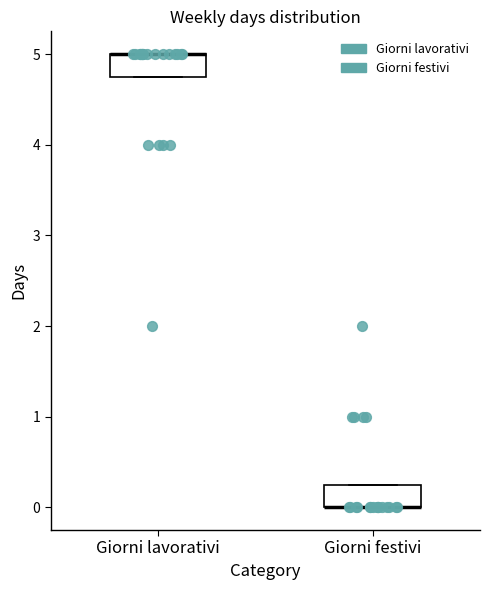

Reading left to right, read every box against the y-axis: the position of its median line, the range the box covers, and the ends of its whiskers. The values are not printed on the chart, so give them approximately, as read against the axis.

Giorni lavorativi: median 5.0 (drawn on the box's upper edge), box 4.8 to 5.0, whiskers 4.8 to 5.0
Giorni festivi: median 0.0 (drawn on the box's lower edge), box 0.0 to 0.3, whiskers 0.0 to 0.3